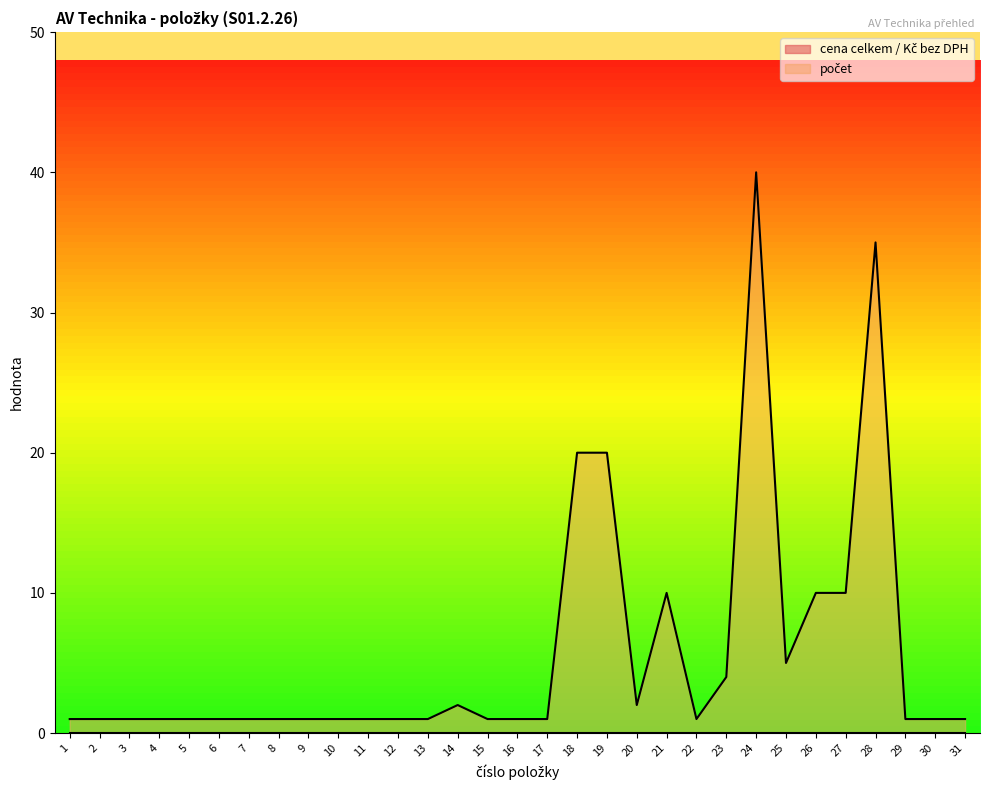

Approximately how many times larger is the value at 21 compared to 12?

10.0